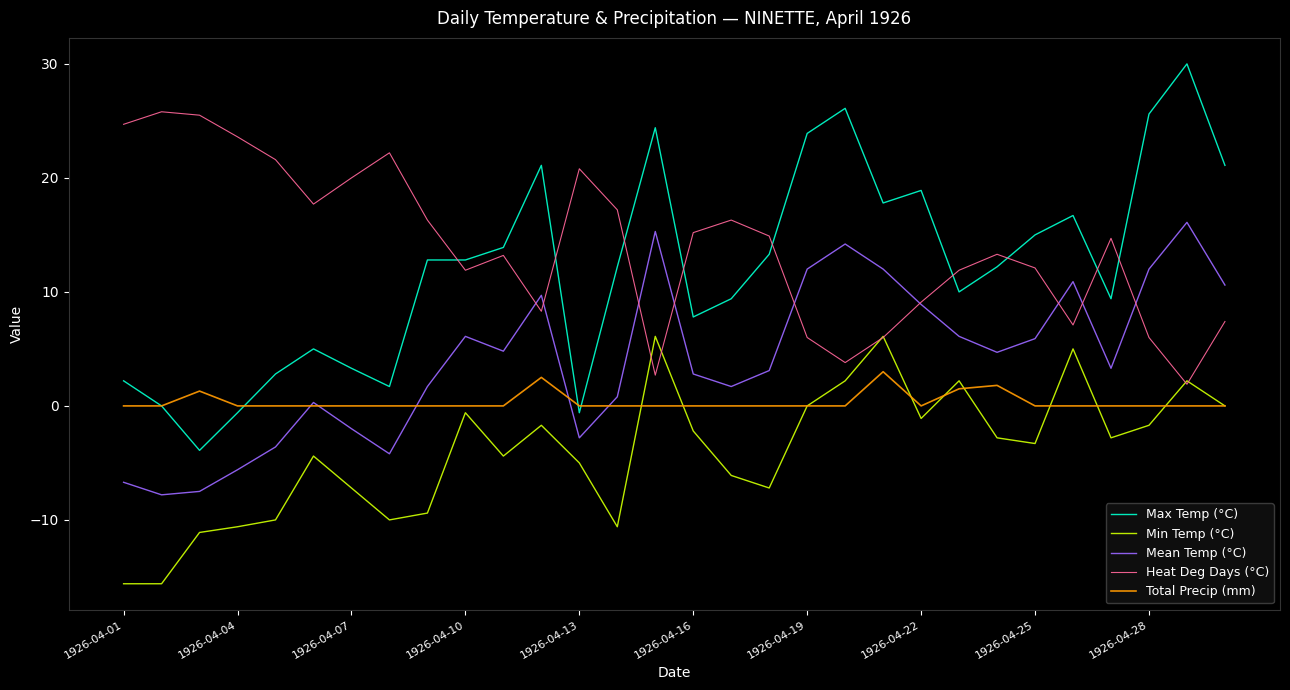

True or false: Total Precip (mm) and Heat Deg Days (°C) cross at least once.

False